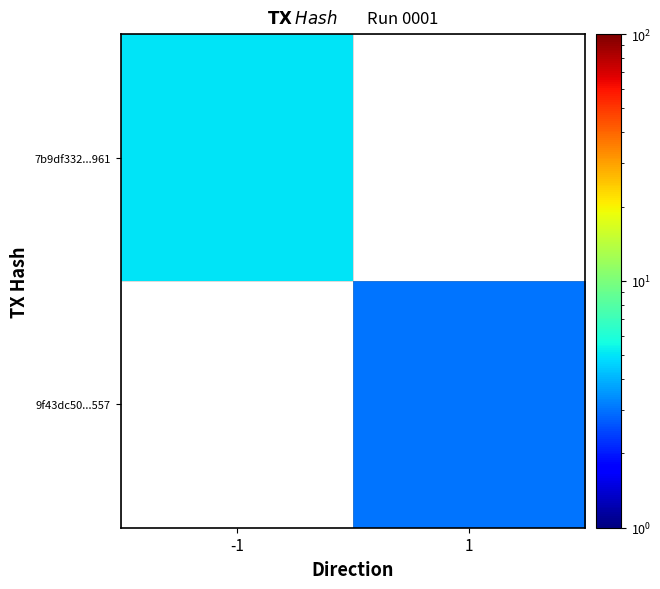

Is the value of 9f43dc50...557 at -1 greater than the value of 7b9df332...961 at 1?

No